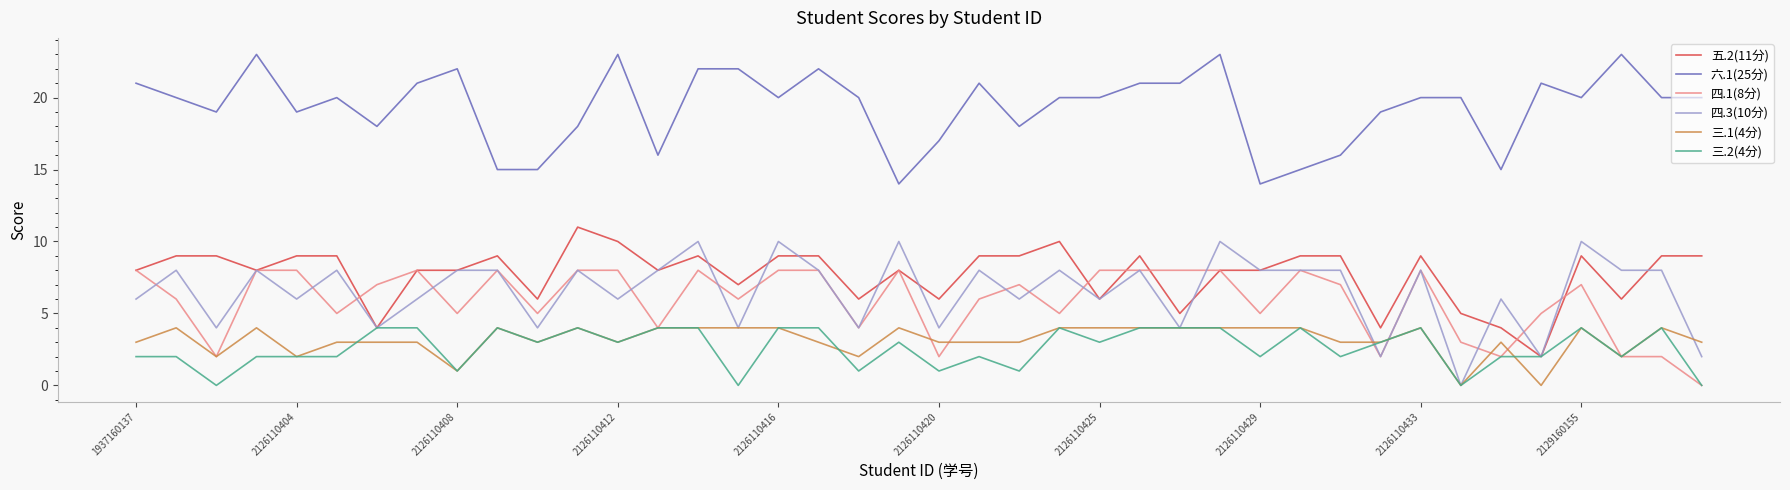

True or false: 五.2(11分) and 六.1(25分) cross at least once.

False